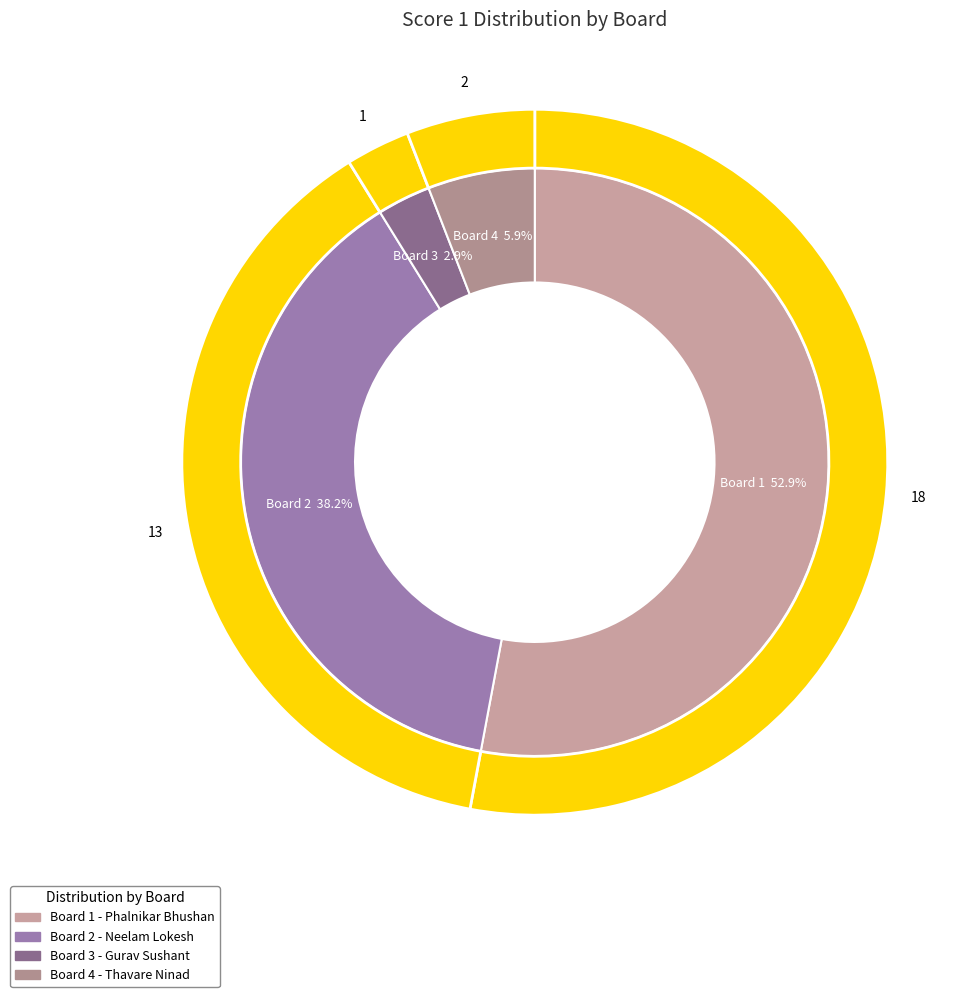

What percentage do Board 4 and Board 2 together represent?

44.1%